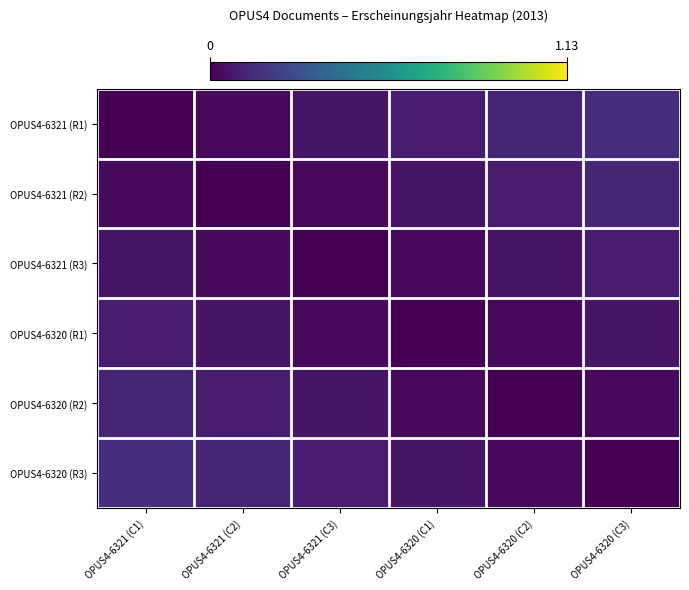

At which category is the sum across all series the highest?

OPUS4-6321 (C1)